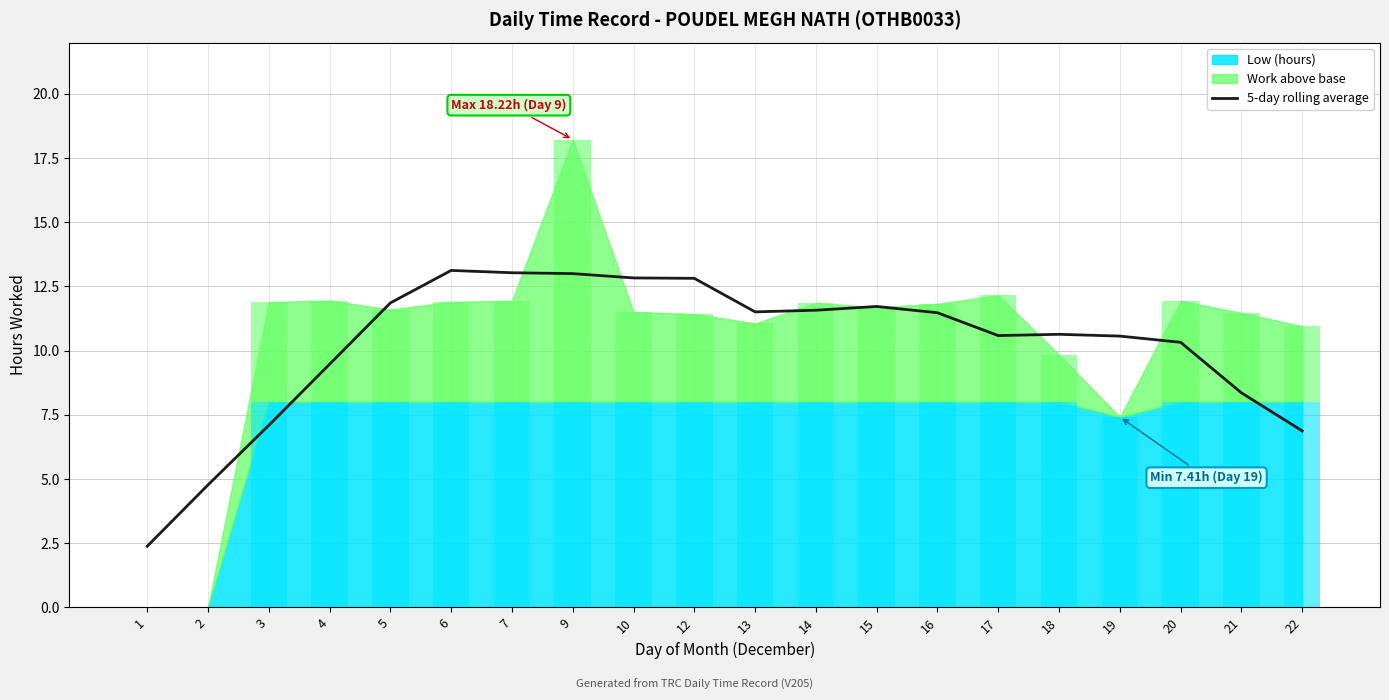

Reading left to right, extract all data points from this chart.

1=2.4	2=4.8	3=7.1	4=9.5	5=11.9	6=13.1	7=13.0	9=13.0	10=12.8	12=12.8	13=11.5	14=11.6	15=11.7	16=11.5	17=10.6	18=10.6	19=10.6	20=10.3	21=8.4	22=6.9